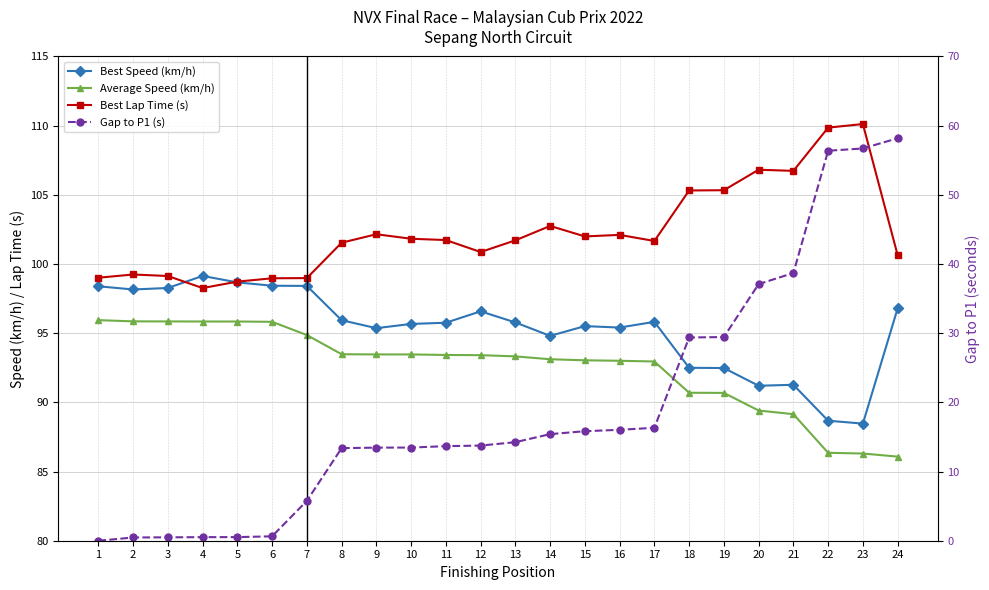

True or false: Best Lap Time (s) has a value of 99.1 at 3.

True